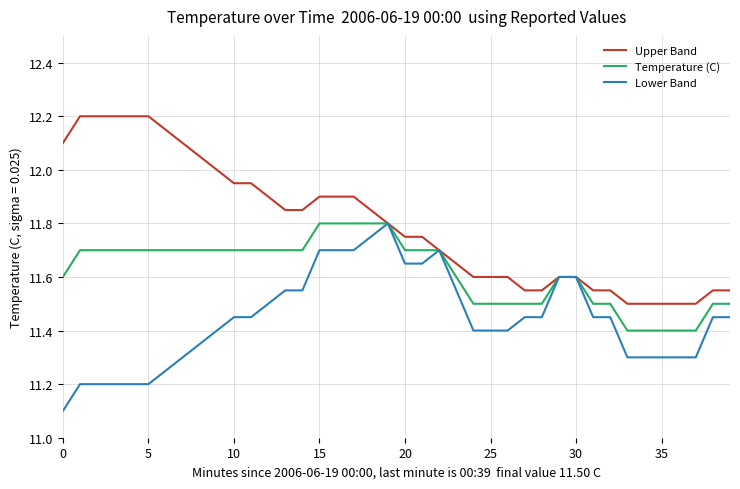

Which series has the largest total across all categories?

Upper Band